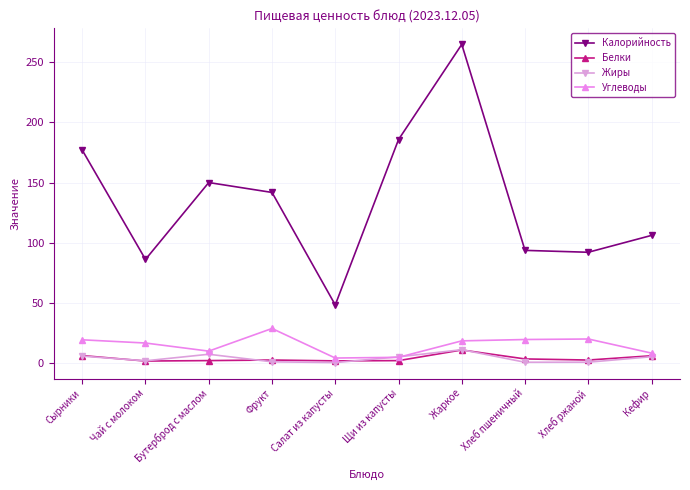

How many lines are shown in the chart?

4